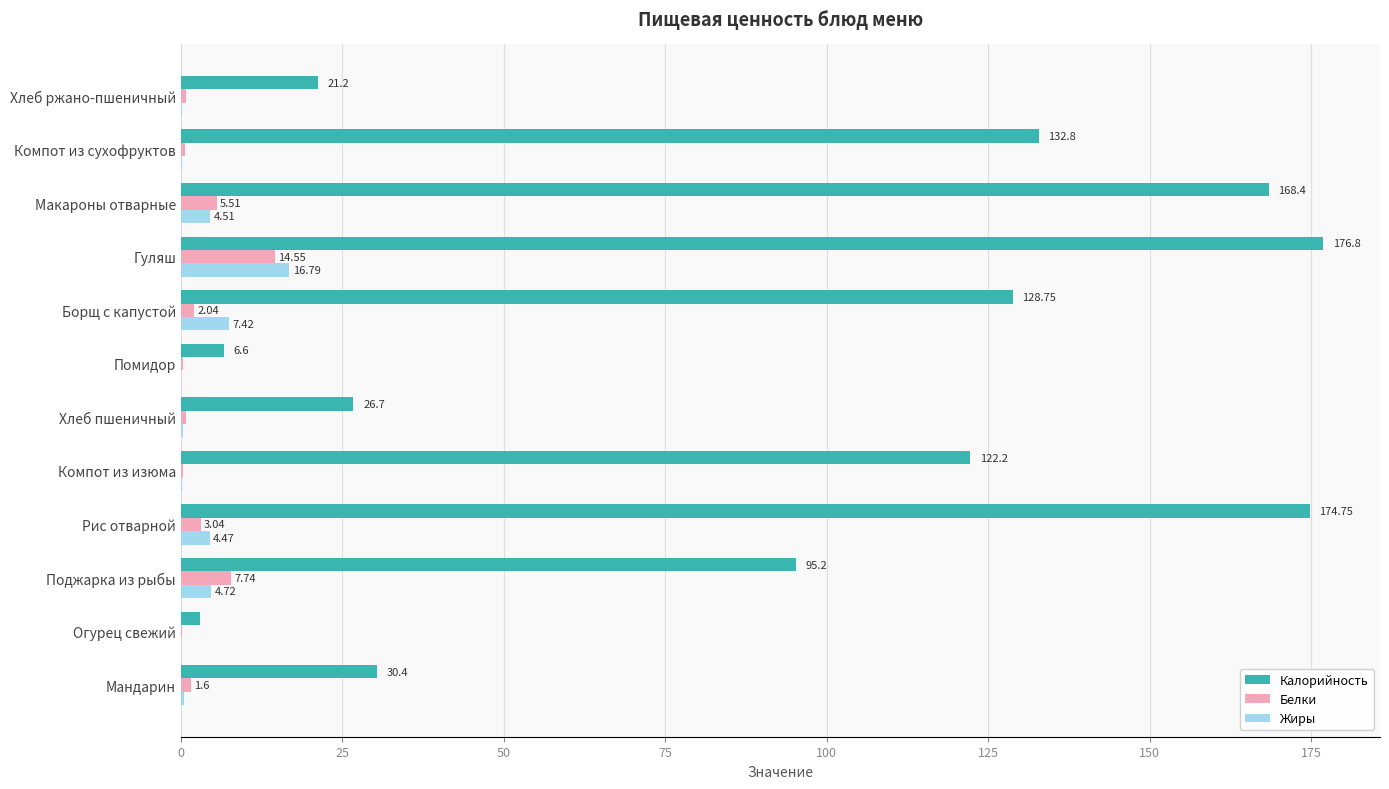

What is the sum of all Жиры values?

39.0